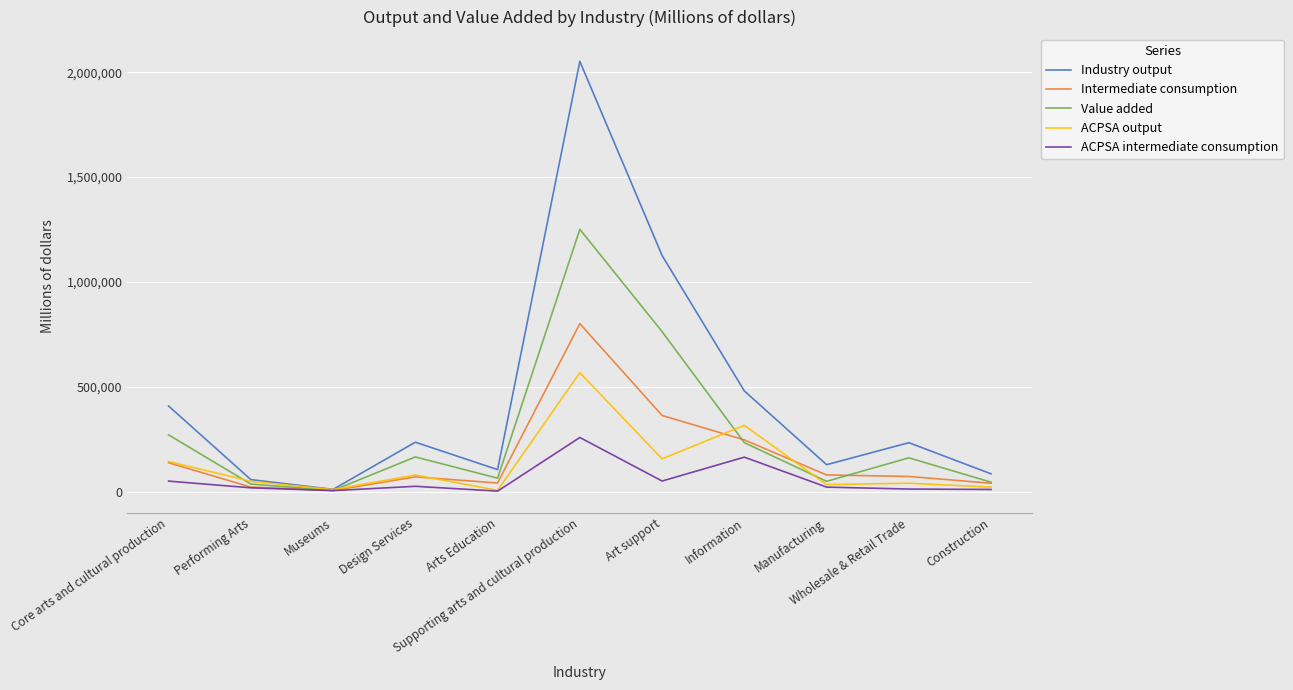

How many values in the Value added series are below 161005?

5